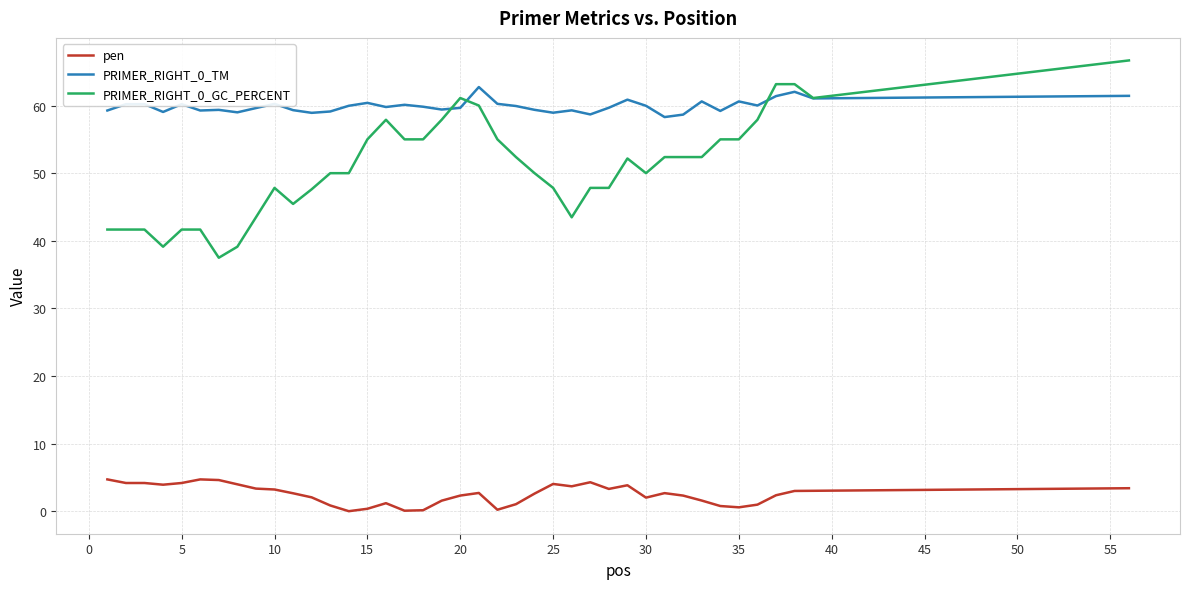

What is the highest value of the PRIMER_RIGHT_0_TM series?

62.7